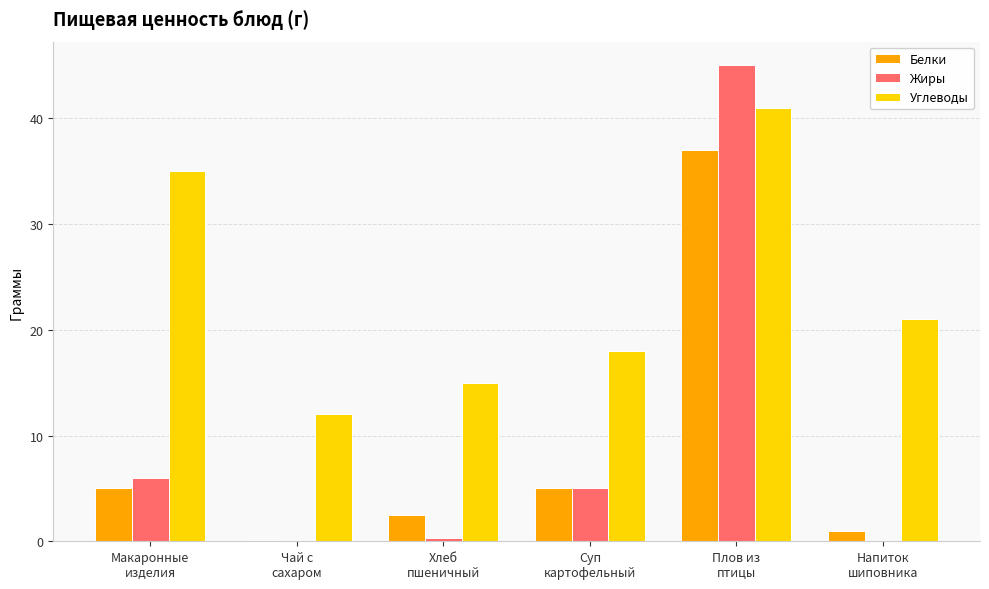

What is the sum of all Белки values?

50.6